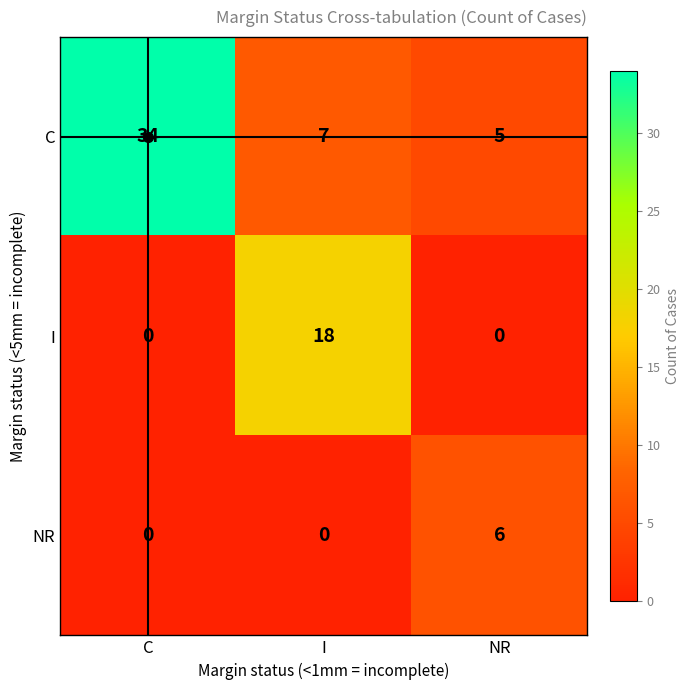

True or false: I has a value of 0 at C.

True